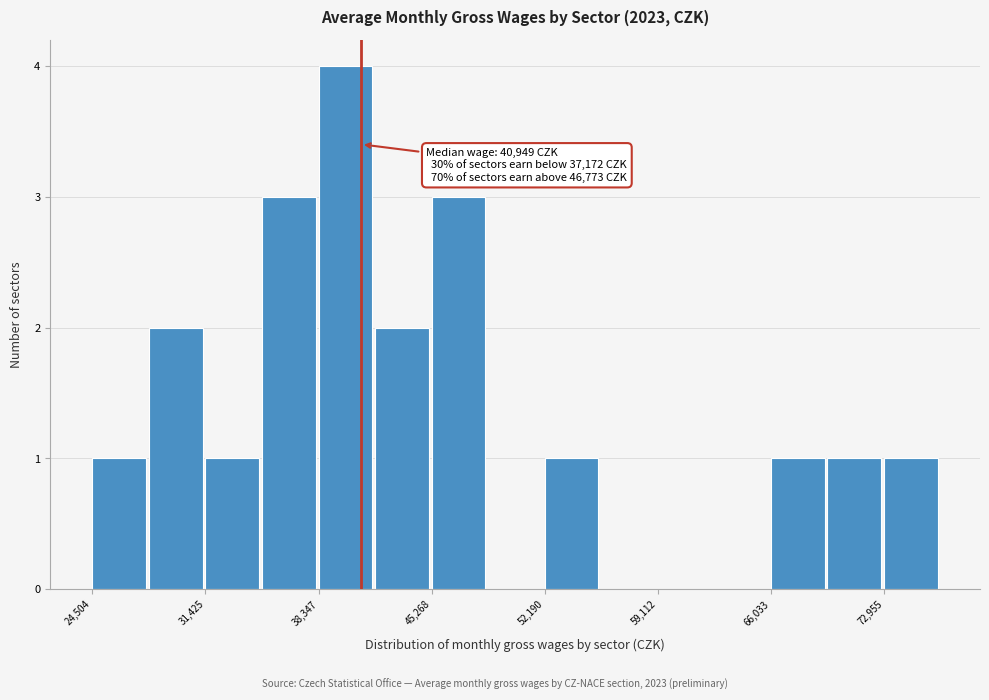

Around what value on the x-axis is the tallest bar? Give the approximate position of its centre, as read against the axis.

40000